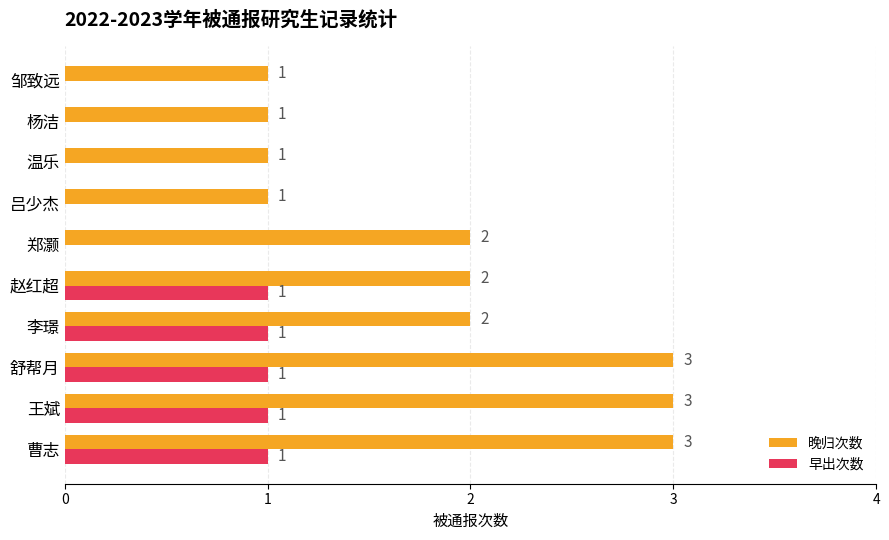

What are all the series names shown in the legend?

晚归次数, 早出次数